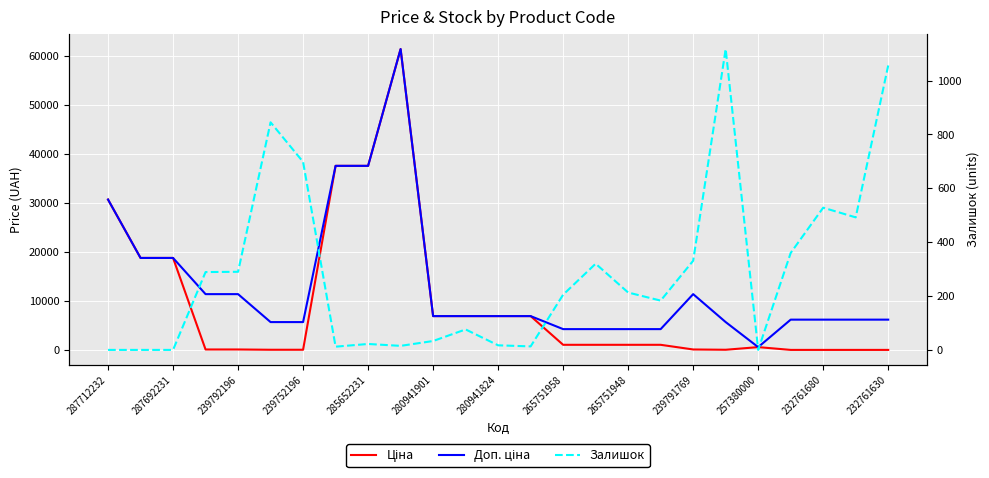

Rank the series by their average value, from lowest to highest.

Залишок, Ціна, Доп. ціна